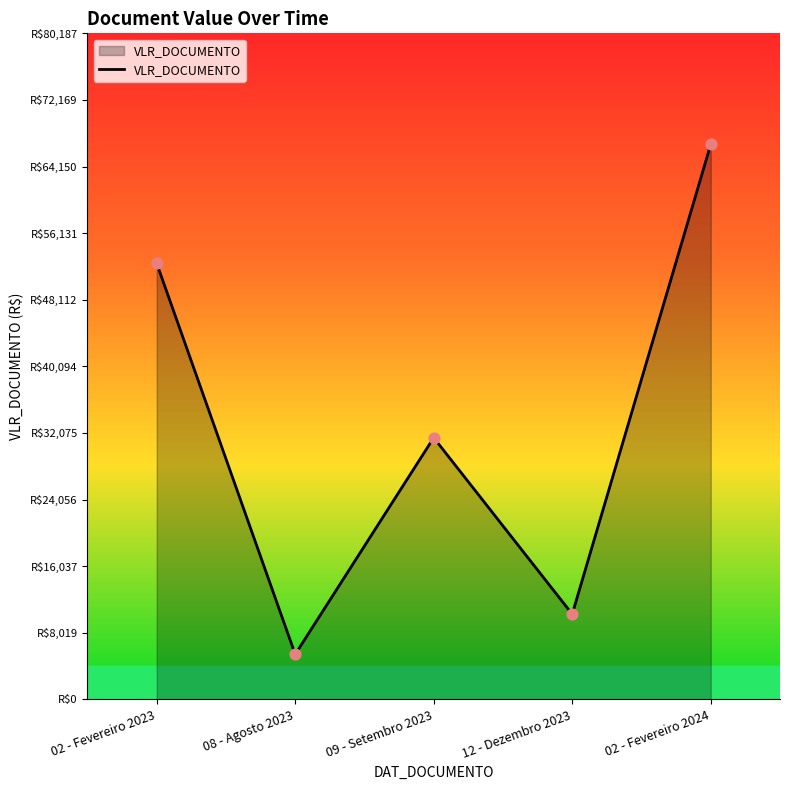

What is the change in value from 02 - Fevereiro 2023 to 09 - Setembro 2023?

-21000.0